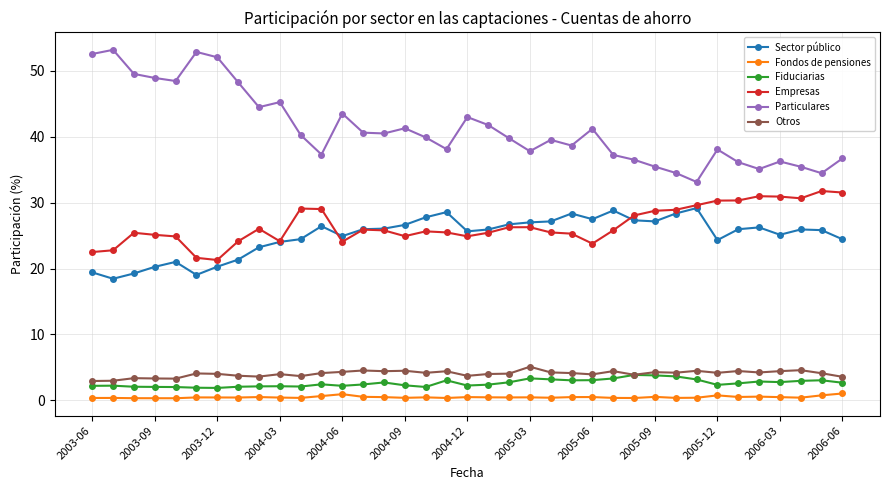

Count the number of data series in this chart.

6